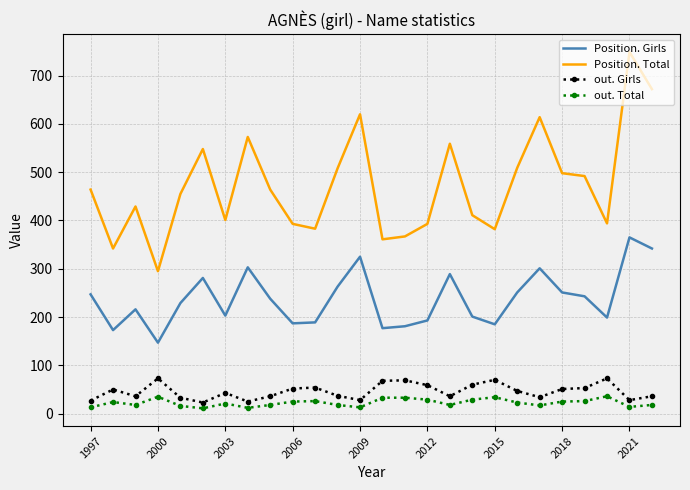

How many categories are shown in the chart?

26